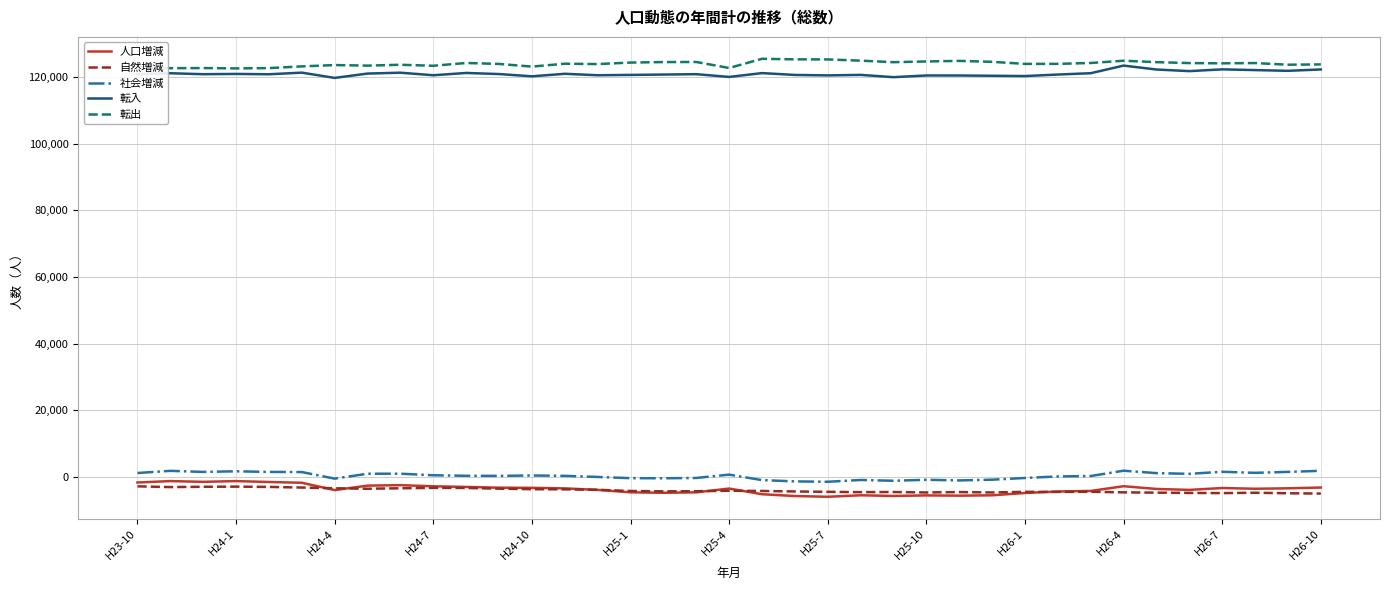

What is the maximum value shown in the chart?

125528